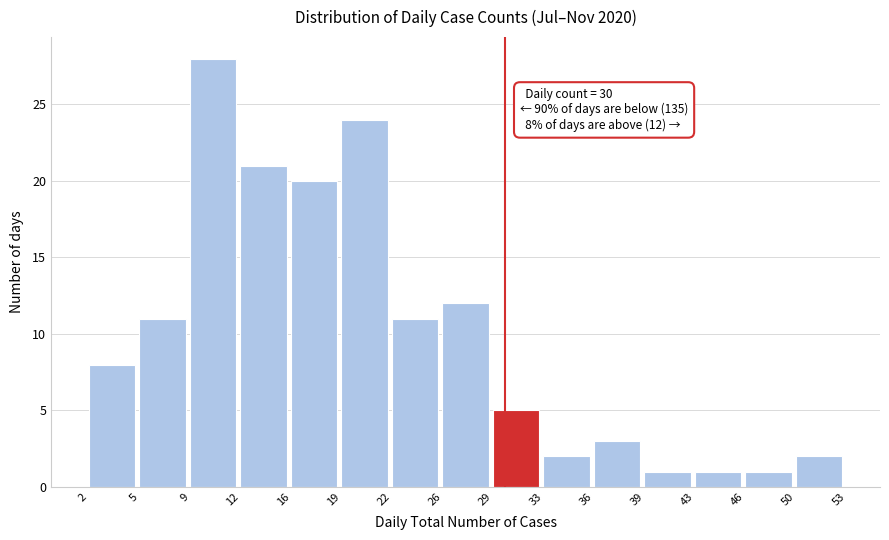

Over which range of the x-axis is the bar tallest?

9 to 12